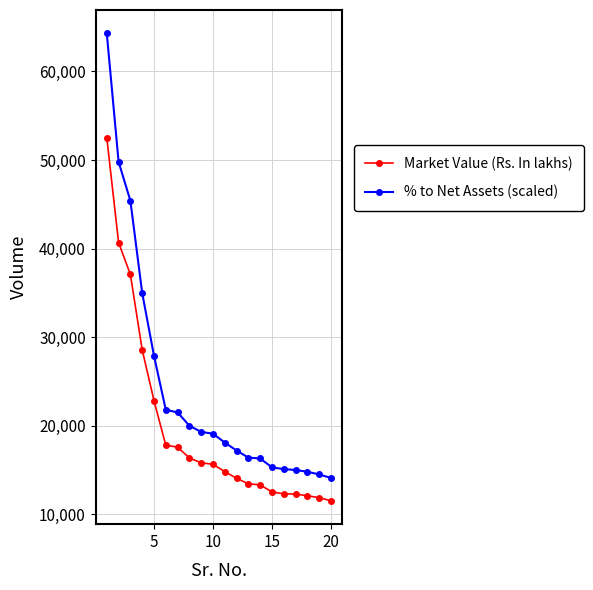

Does the chart have visible grid lines?

Yes